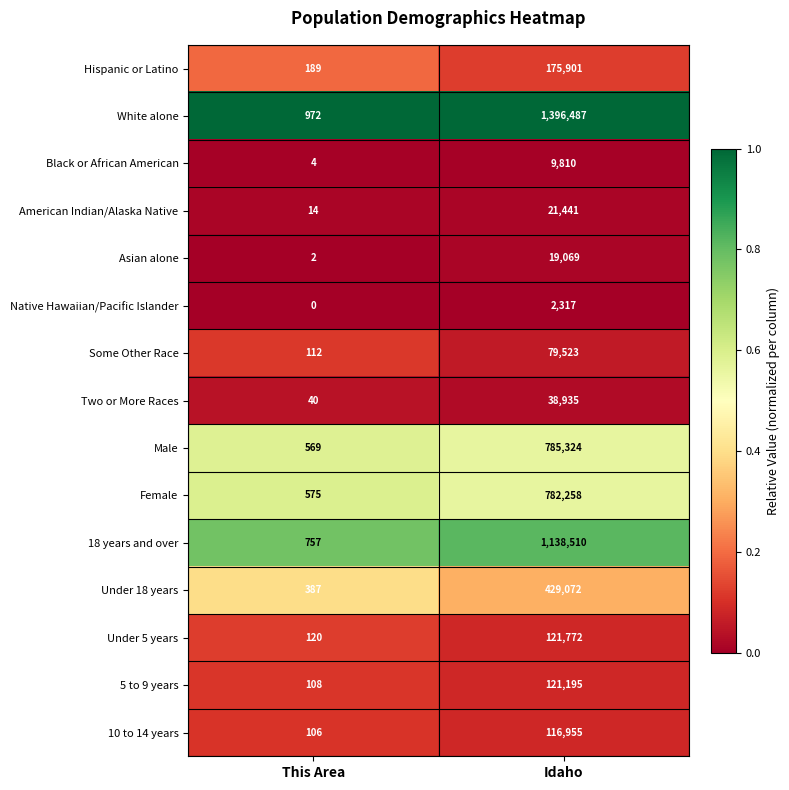

Where is Under 5 years nearest to the value 60946?

This Area